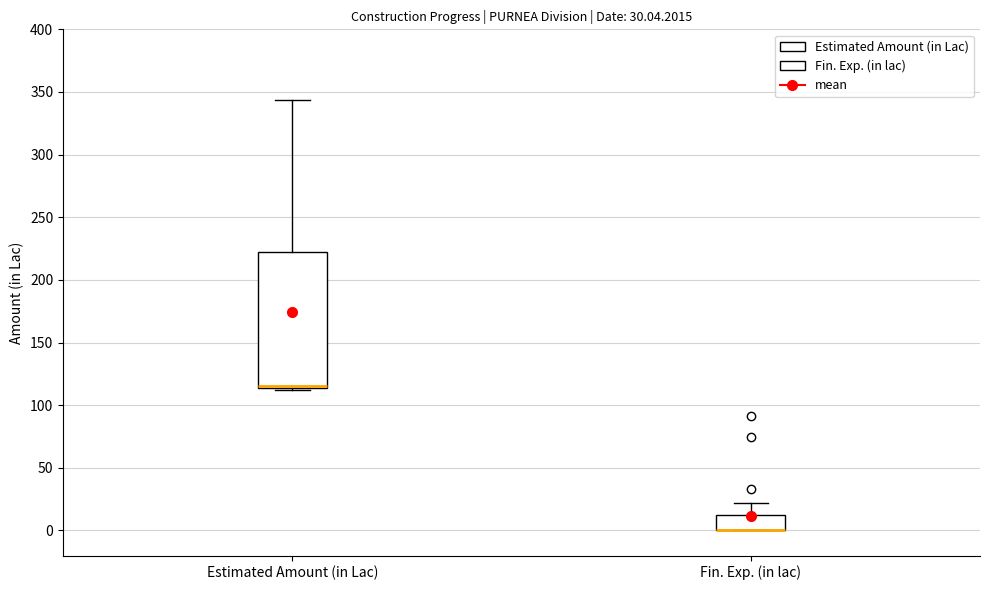

Comparing the boxes themselves (not the whiskers), which one is the tallest?

Estimated Amount (in Lac)